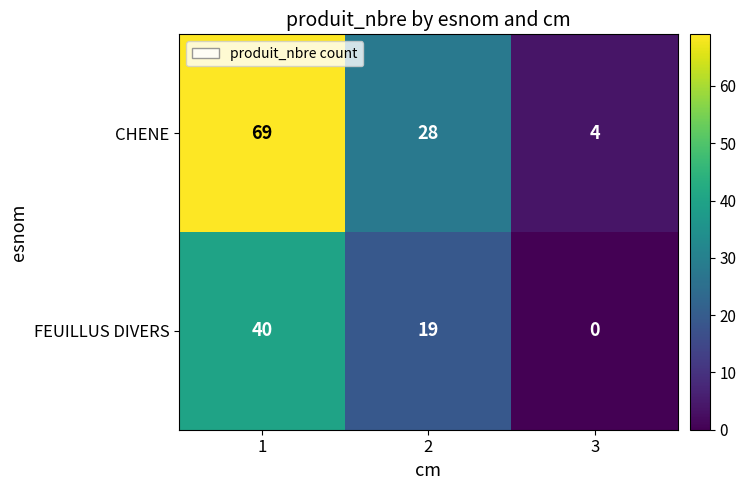

What is the difference between the highest and lowest values at 1?

29